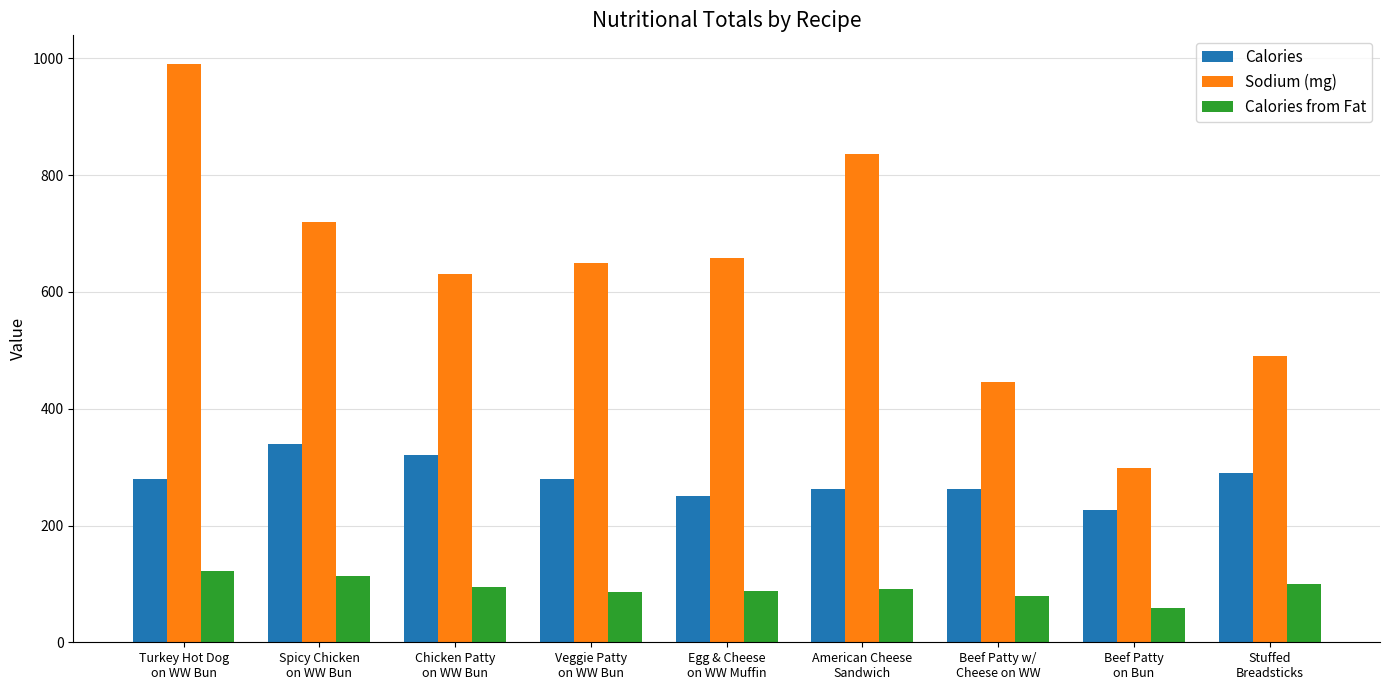

What is the difference between the maximum and minimum values in the Calories series?

113